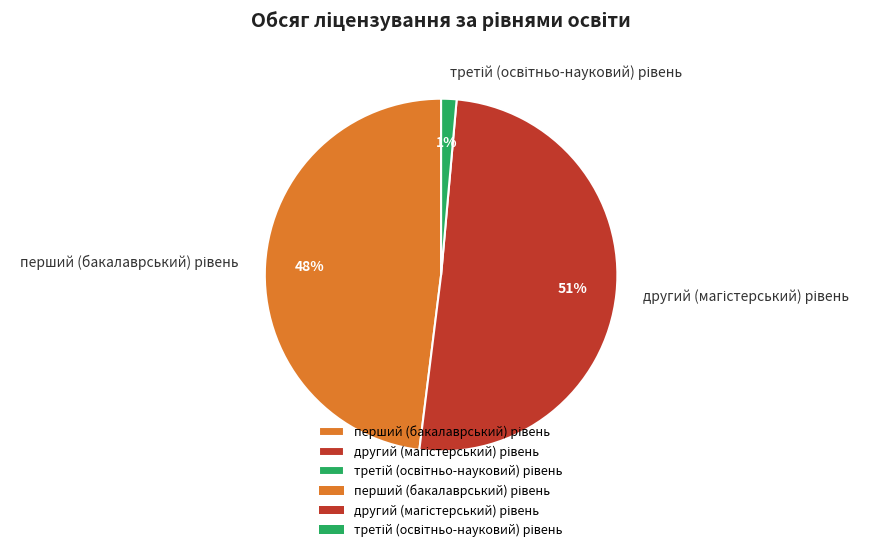

Is there any slice that represents more than half of the pie?

Yes